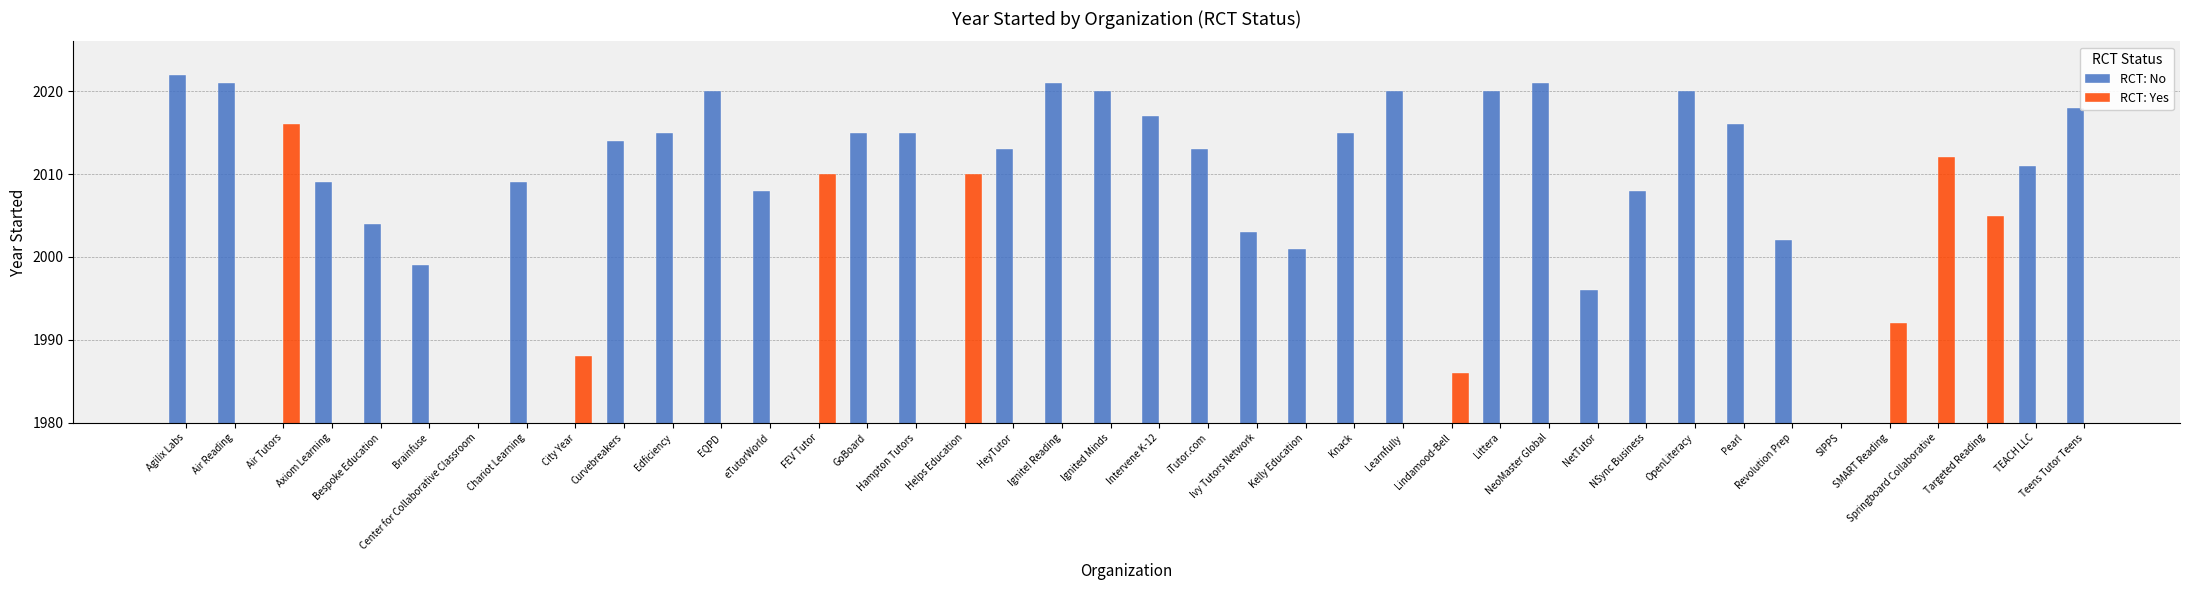

What is the greatest value displayed?

2022.0